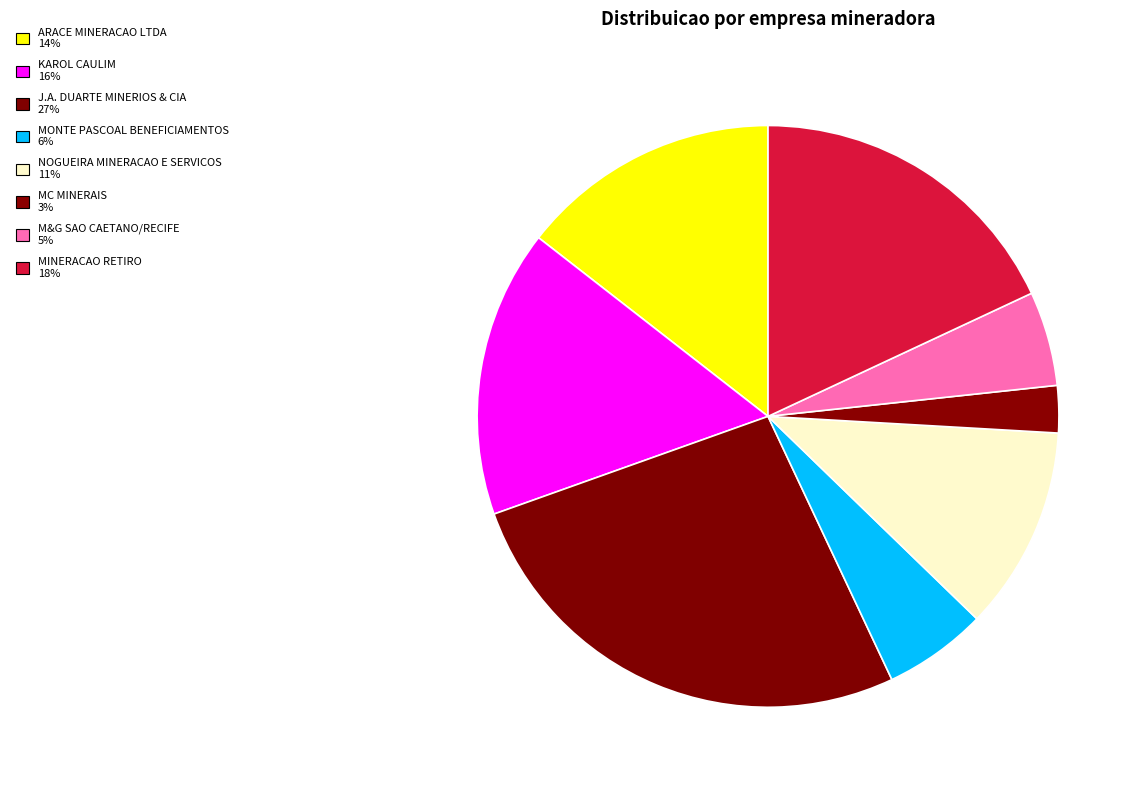

To the nearest percent, what is the combined percentage of MINERACAO RETIRO and J.A. DUARTE MINERIOS & CIA?

45%